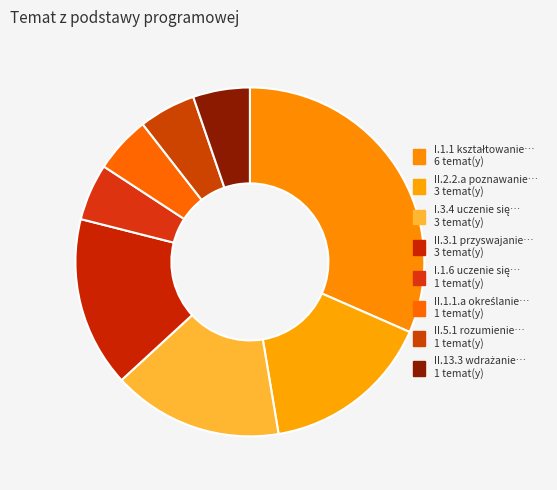

To the nearest percent, what is the difference between the largest and smallest slice percentages?

26%